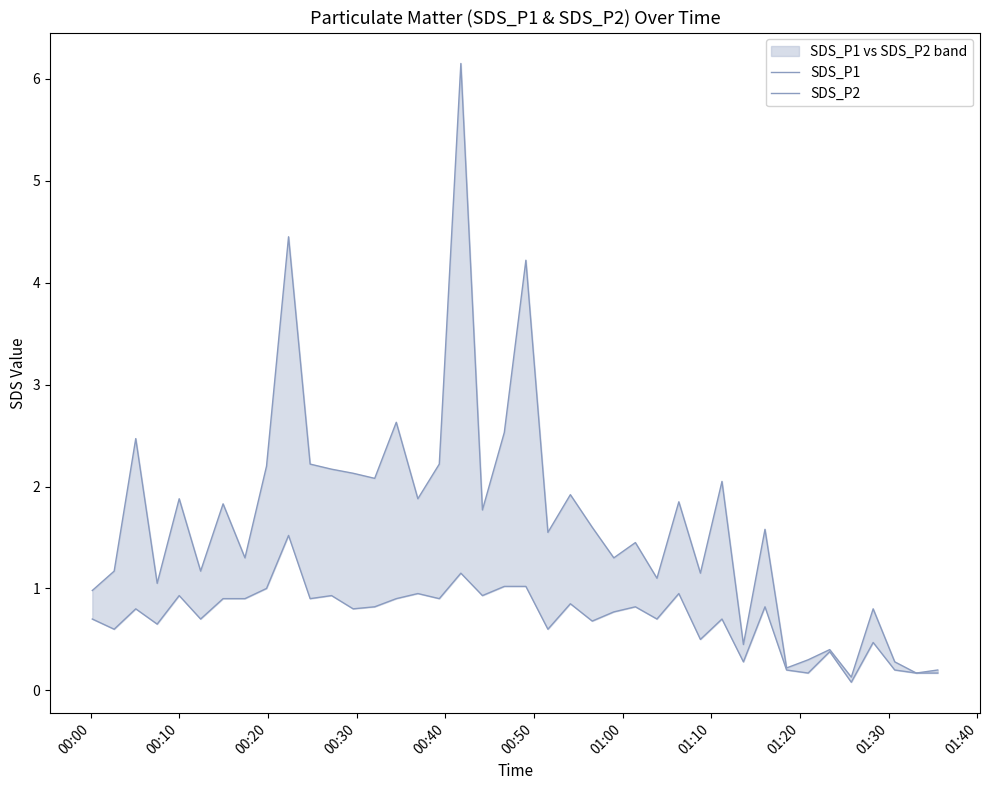

True or false: SDS_P2 and SDS_P1 cross at least once.

False